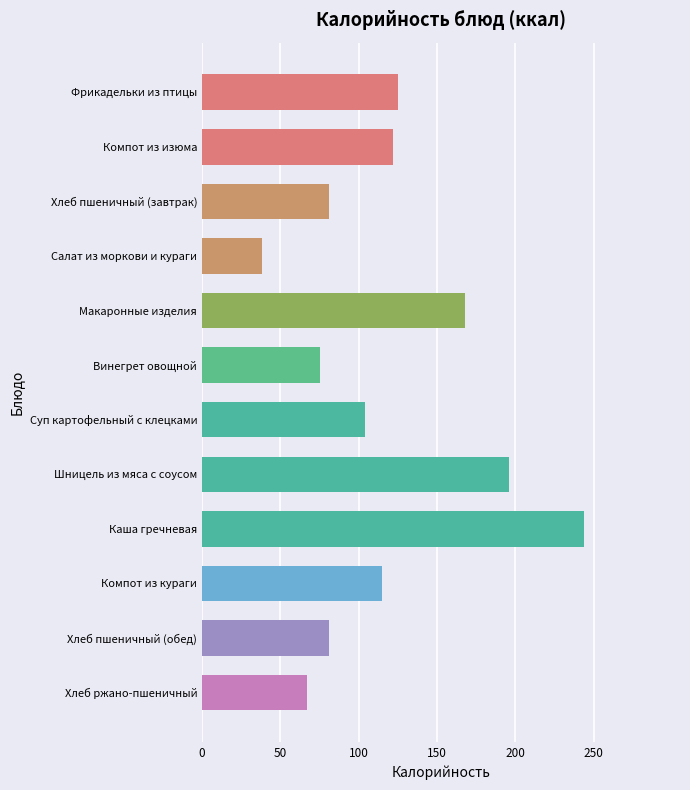

Which label corresponds to the largest value in the chart?

Каша гречневая